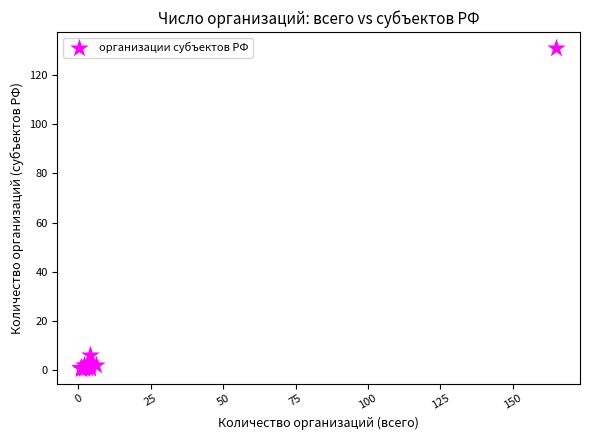

What Y value in the scatter plot is closest to 66?

6